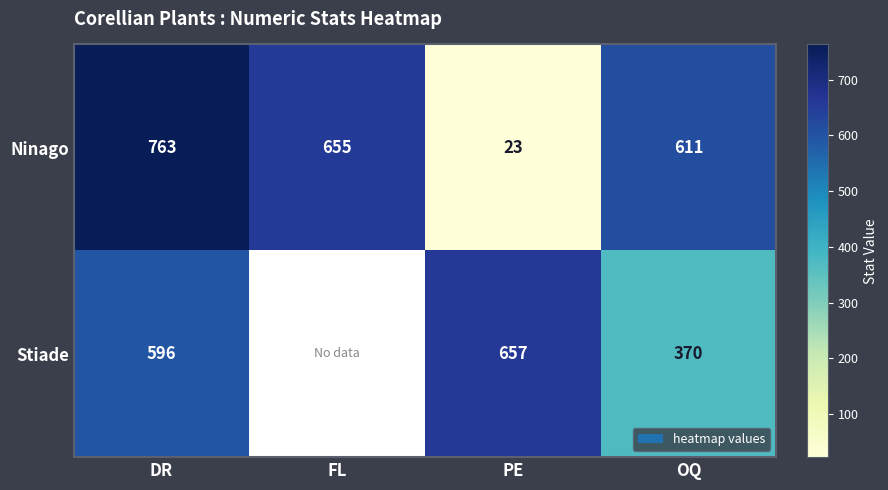

At OQ, list the series in order from smallest to largest.

Stiade, Ninago